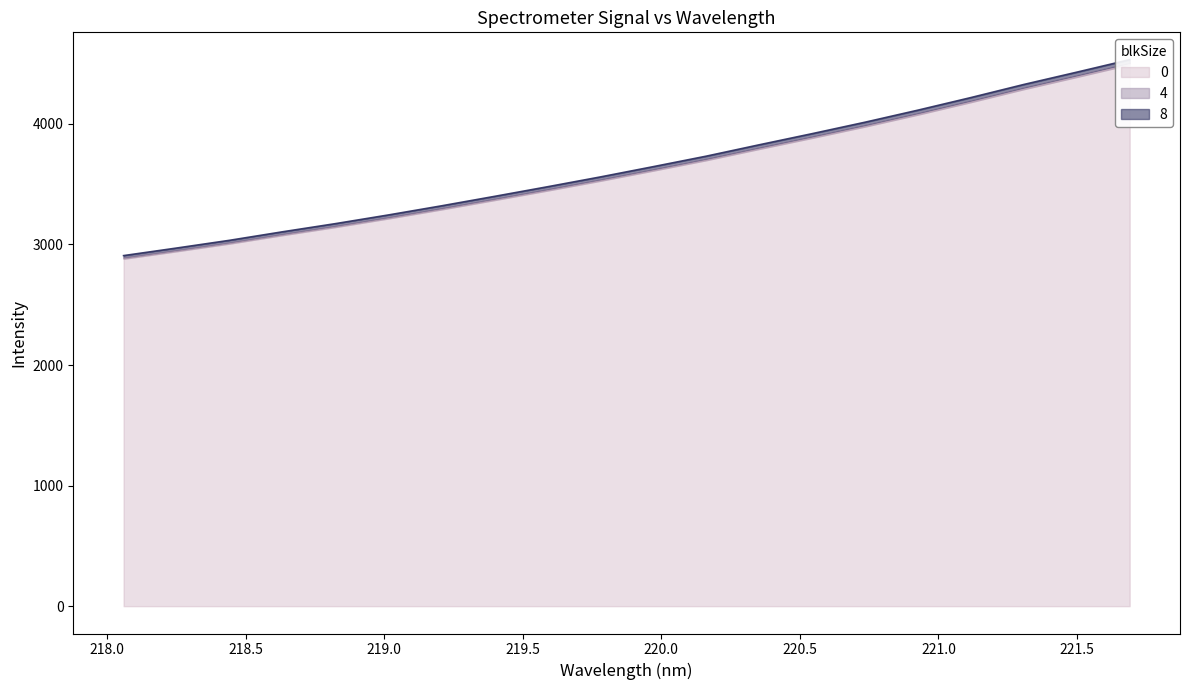

What is the minimum value shown in the chart?

2881.3